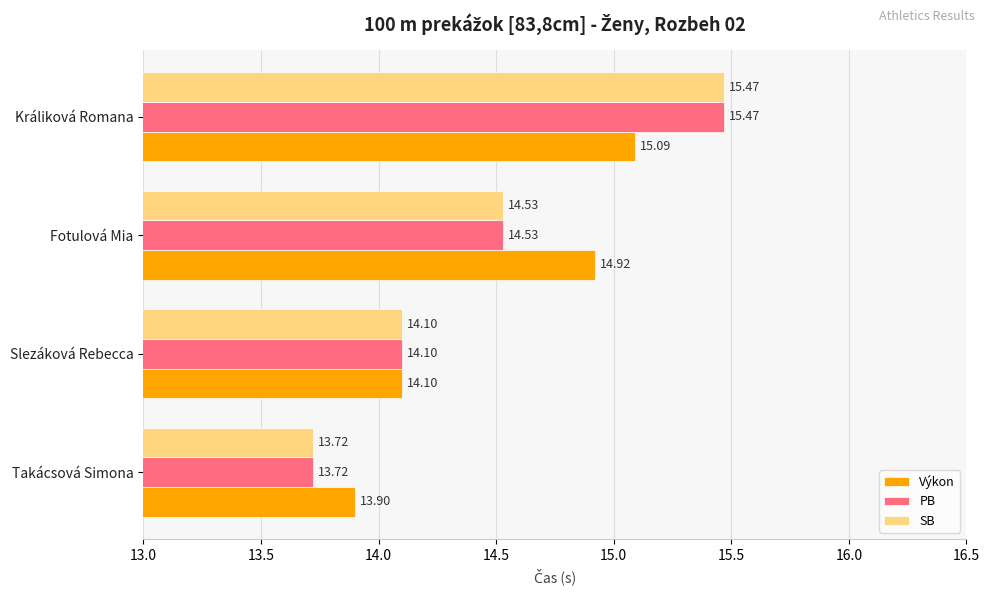

How many data points in PB are less than 14?

1